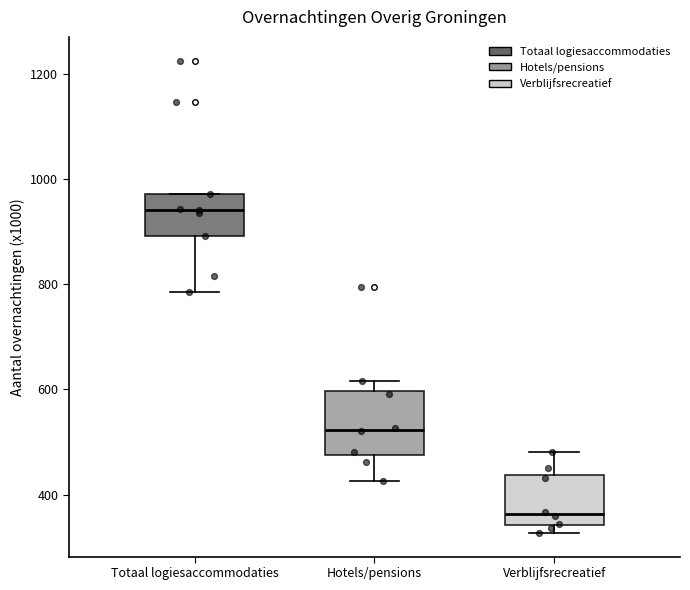

Reading left to right, transcribe this box plot: for each box, give where its median line is, the range the box spans, and where its two whiskers end, as read against the y-axis. The values are not printed on the chart, so give them approximately, as read against the axis.

Totaal logiesaccommodaties: median 940, box 900 to 980, whiskers 780 to 980
Hotels/pensions: median 520, box 480 to 600, whiskers 420 to 620
Verblijfsrecreatief: median 360, box 340 to 440, whiskers 320 to 480